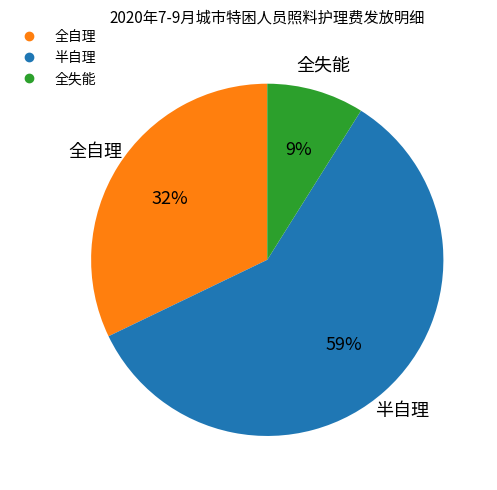

What is the largest slice in the pie chart?

半自理